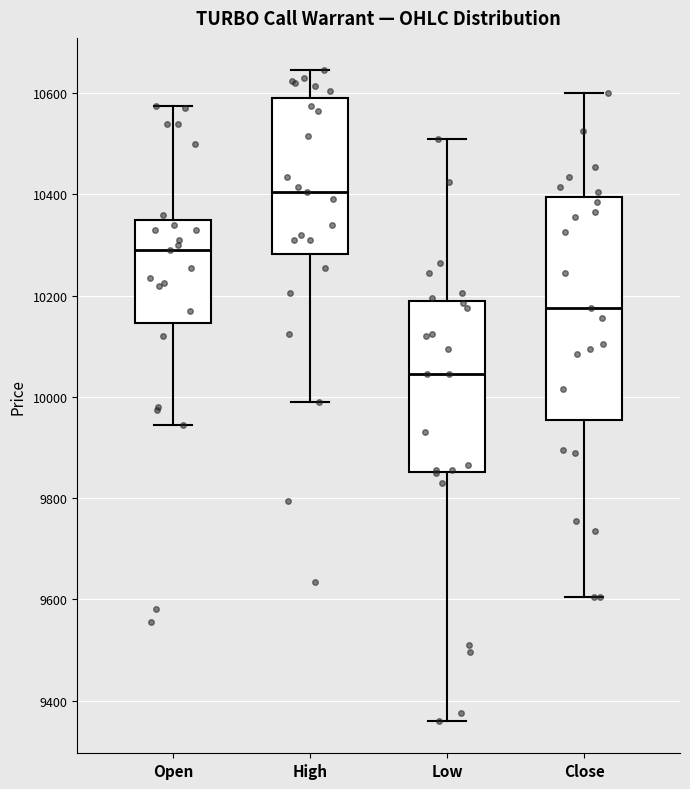

Where does the median line of the box for High sit on the y-axis? The values are not printed on the chart, so give them approximately, as read against the axis.

10400